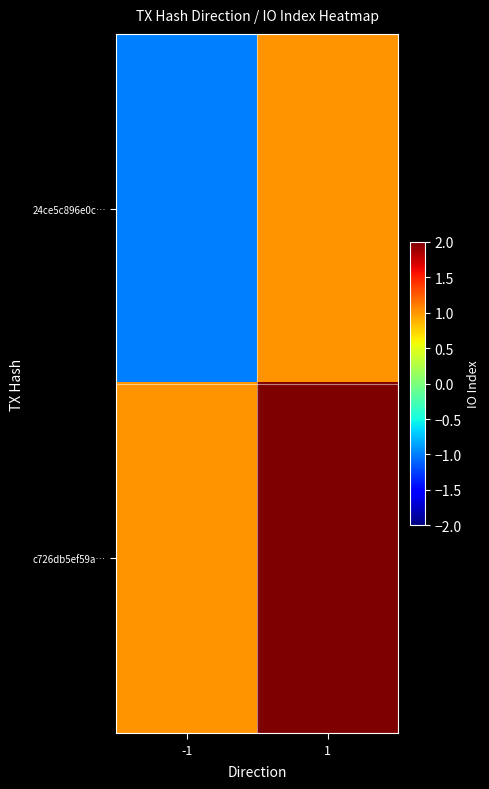

Which series has the largest total across all categories?

c726db5ef59a…